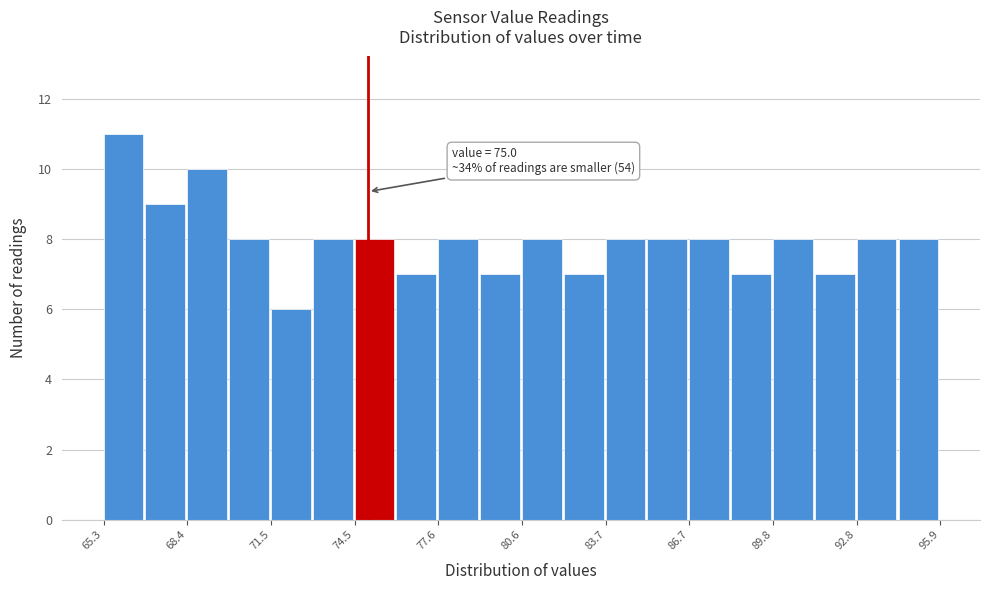

Read against the x-axis, roughly where is the centre of the tallest bar?

66.0